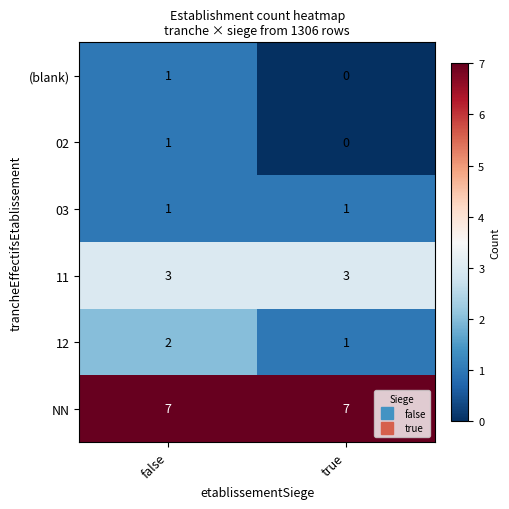

What is the average value of the NN series?

7